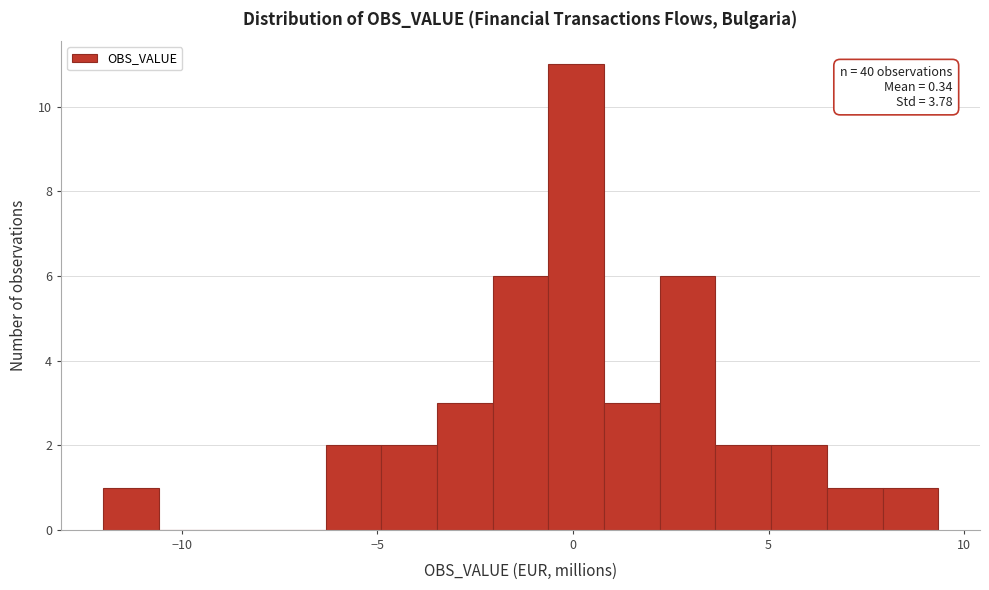

Read against the x-axis, roughly where is the centre of the tallest bar?

0.0